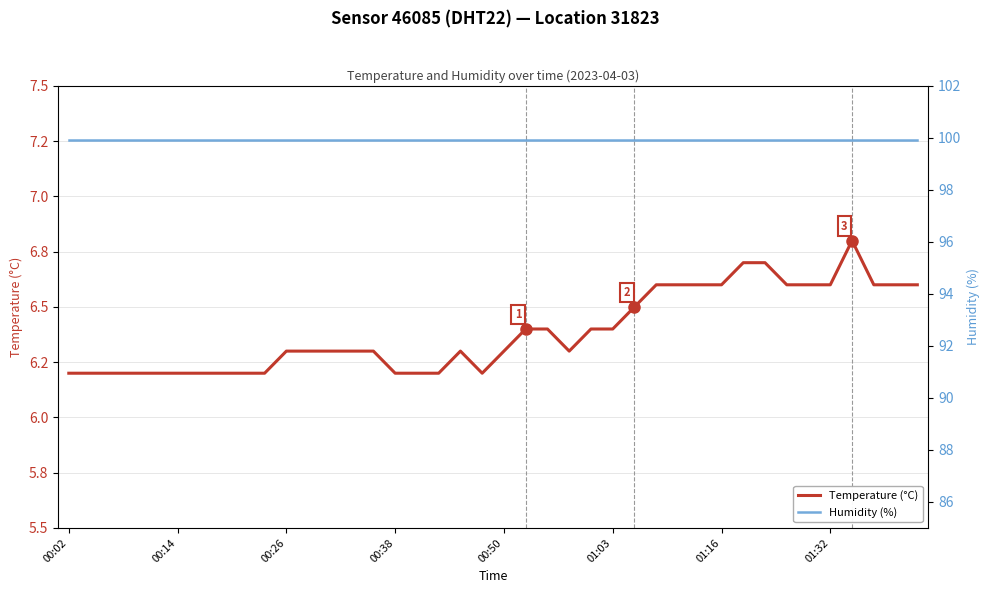

At which category is the sum across all series the highest?

36